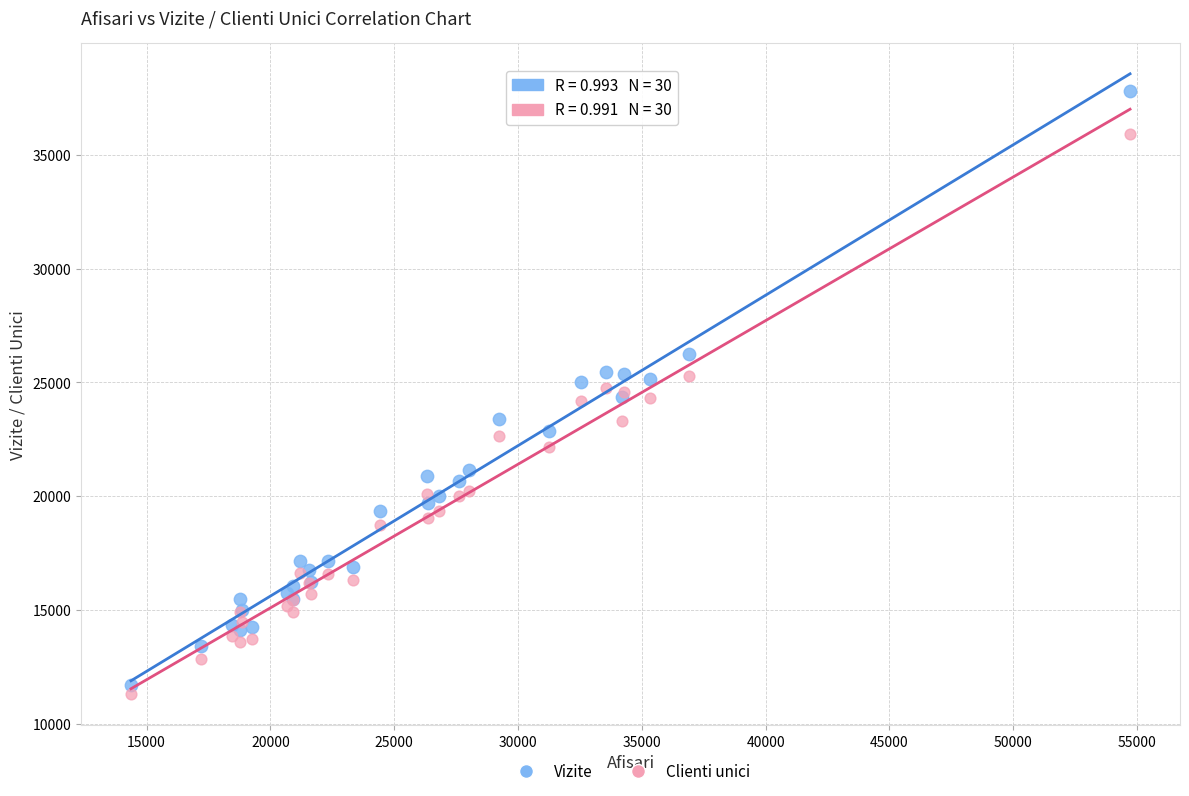

Which series has the widest spread of Y values?

Vizite